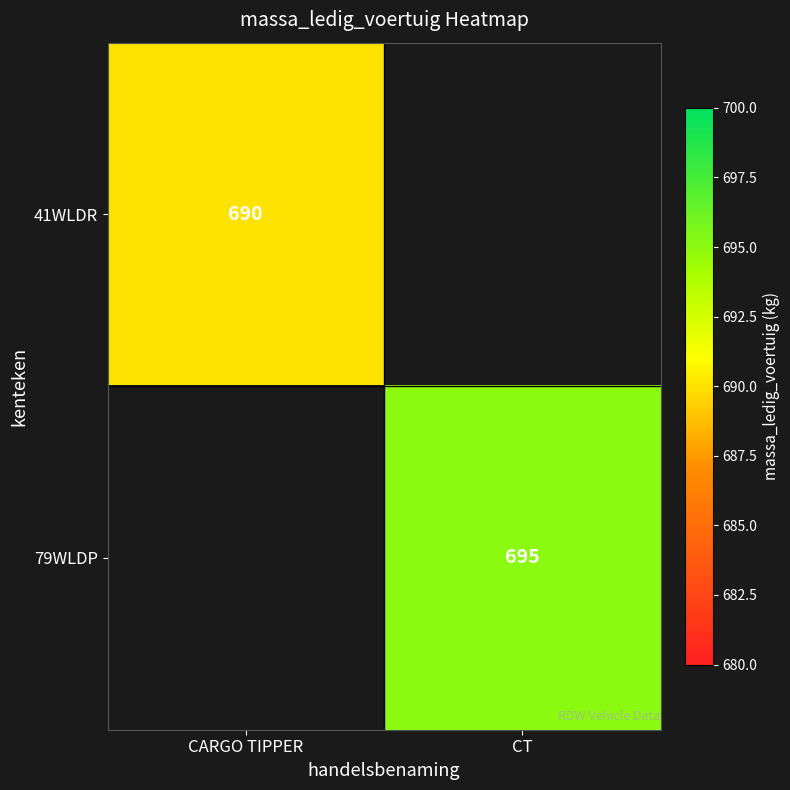

Is the value of 41WLDR at CARGO TIPPER greater than the value of 79WLDP at CT?

No